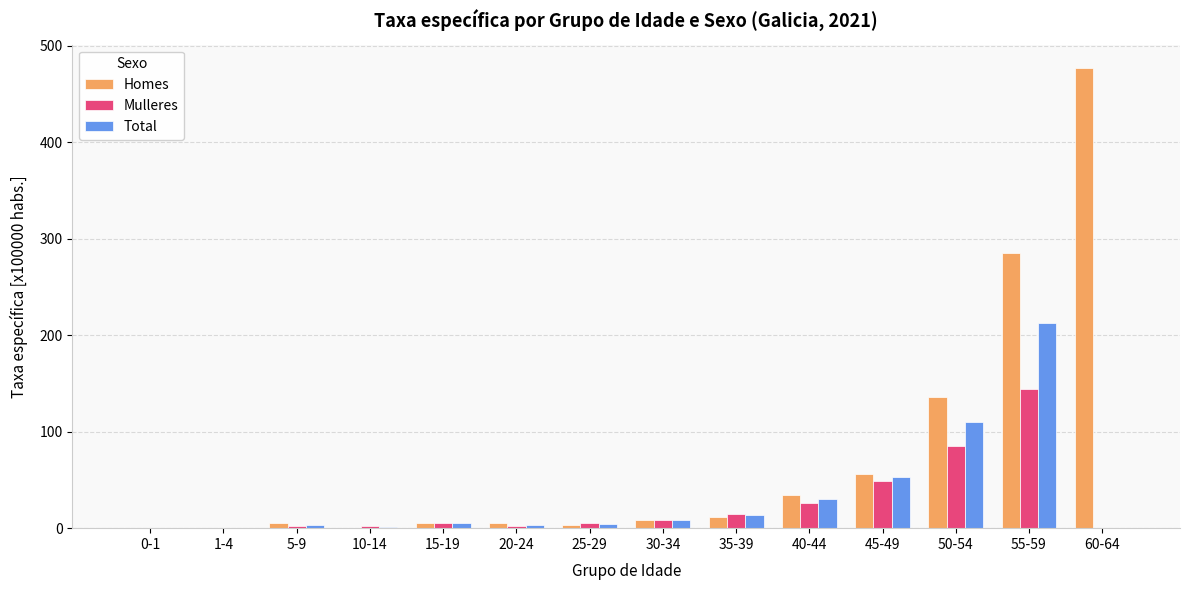

What is the average value of the Homes series?

73.5